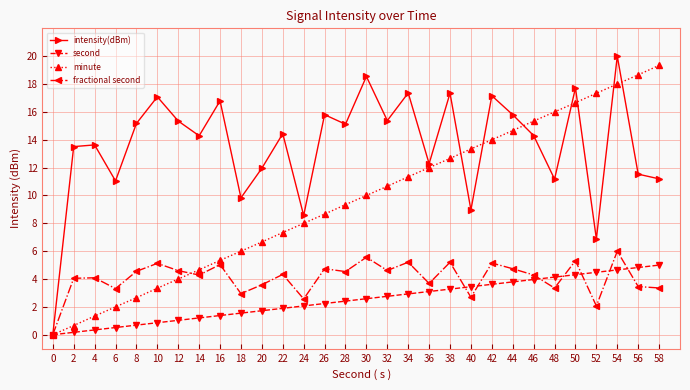

What is the value of the fractional second point at the 14th from the left?

4.7